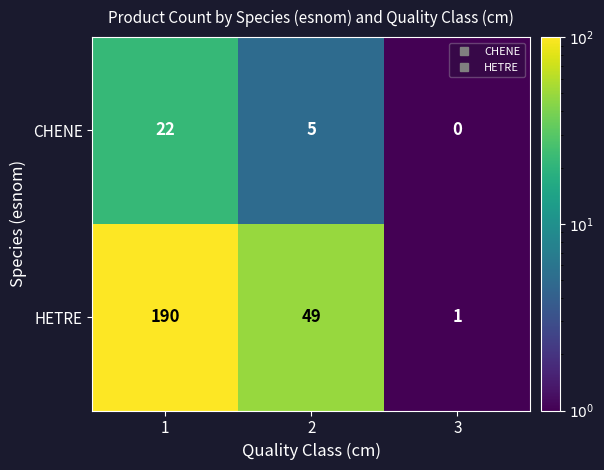

How many values in the HETRE series are below 49?

1